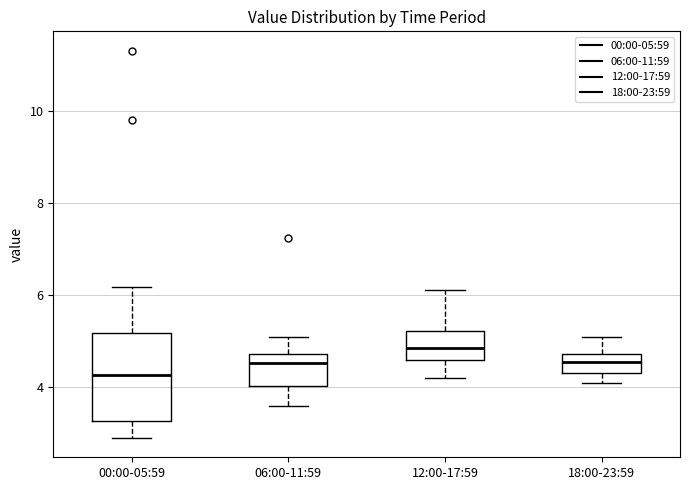

Comparing the boxes themselves (not the whiskers), which one is the tallest?

00:00-05:59